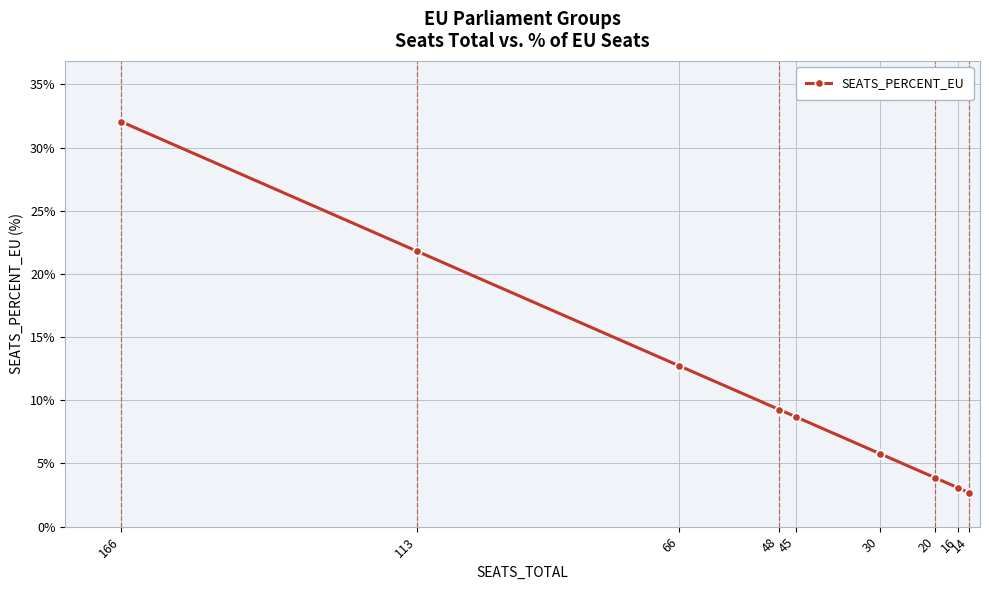

At which label is the value closest to 17?

66